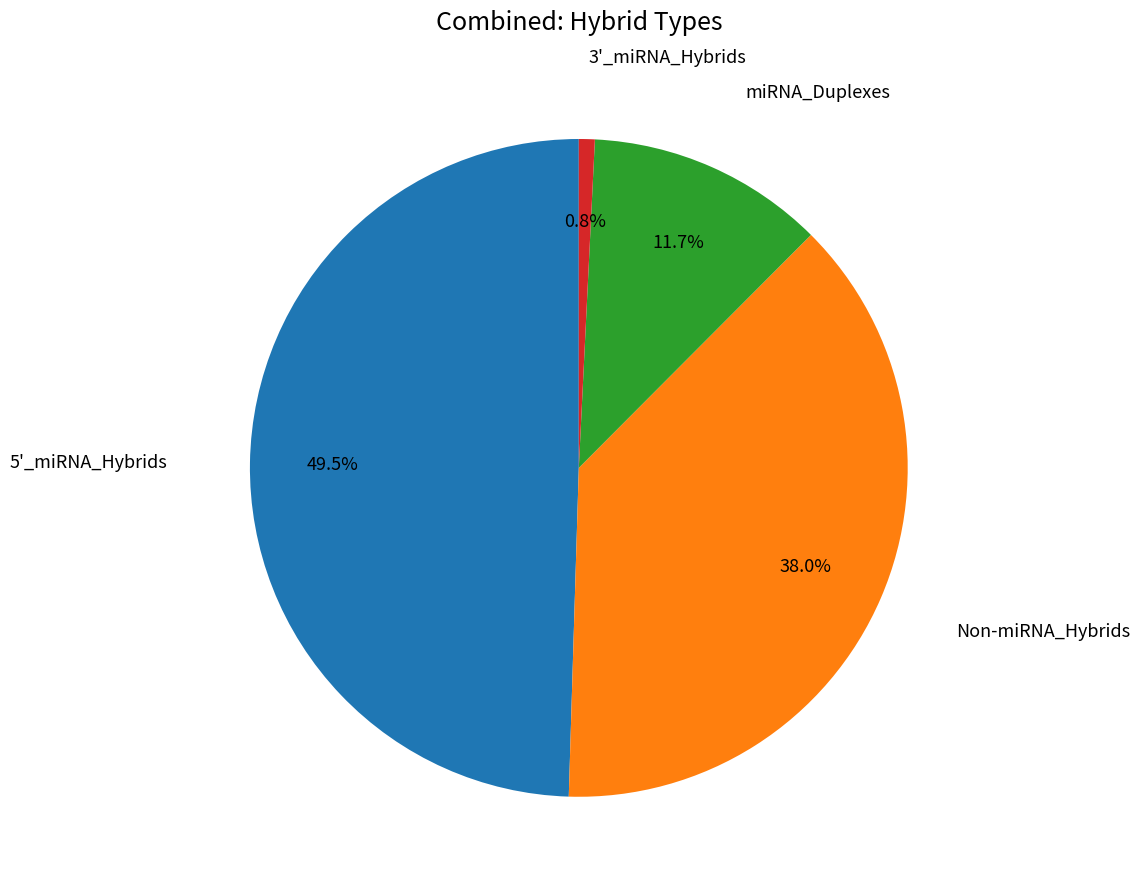

Is there a majority slice in this chart?

No